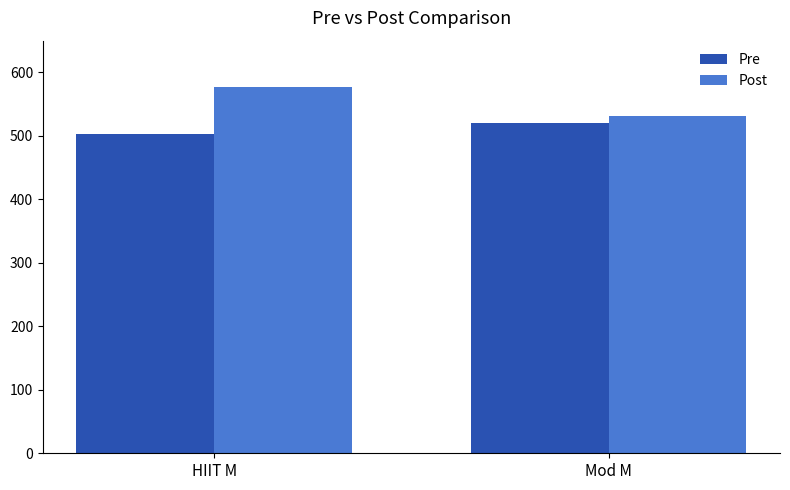

What is the difference between the maximum and minimum values in the Pre series?

18.1